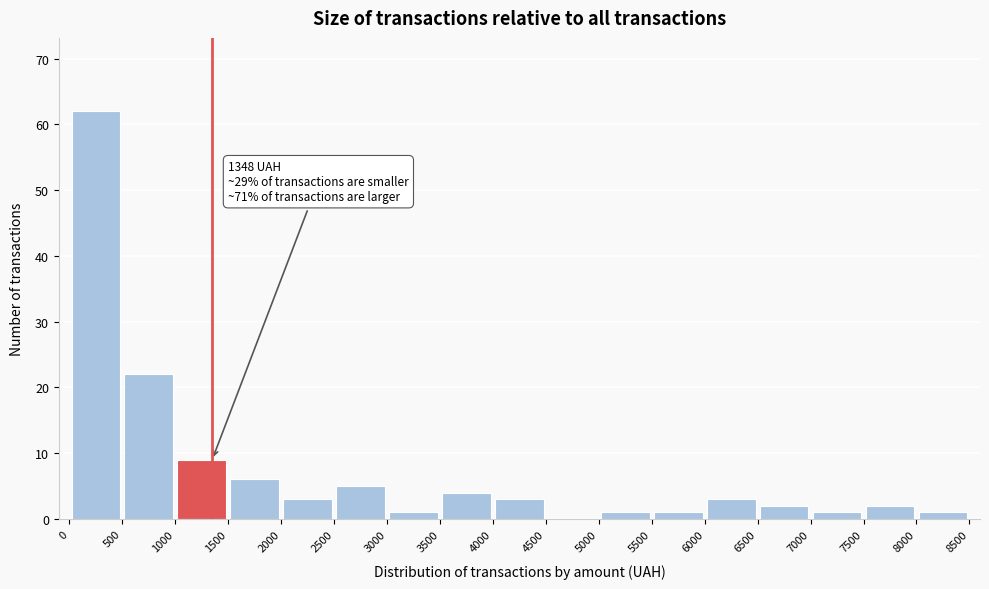

Over which range of the x-axis is the bar tallest?

0 to 500